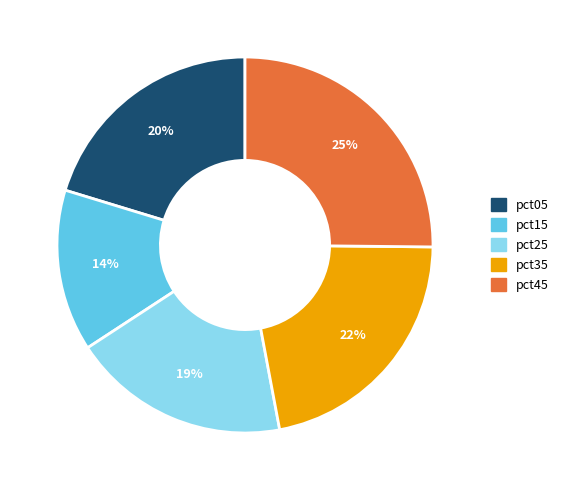

Count the number of slices in the pie.

5